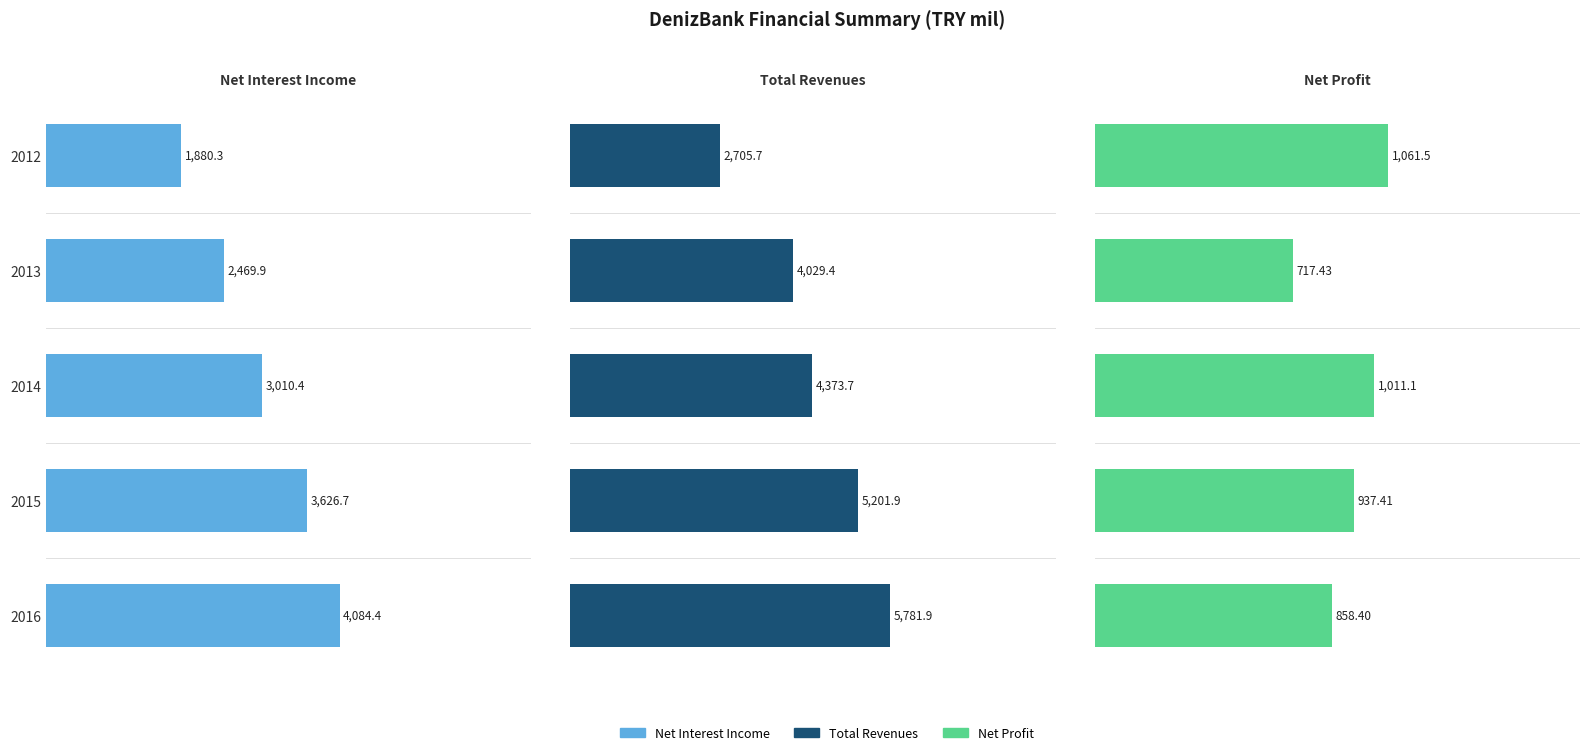

Are the bars horizontal?

Yes